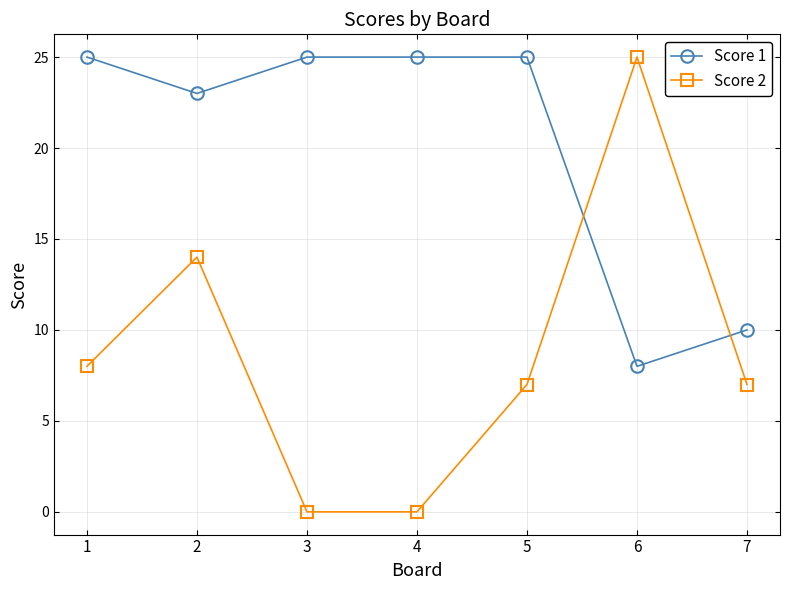

Reading left to right, list all the values displayed in this chart.

Score 1: 25	23	25	25	25	8	10
Score 2: 8	14	0	0	7	25	7